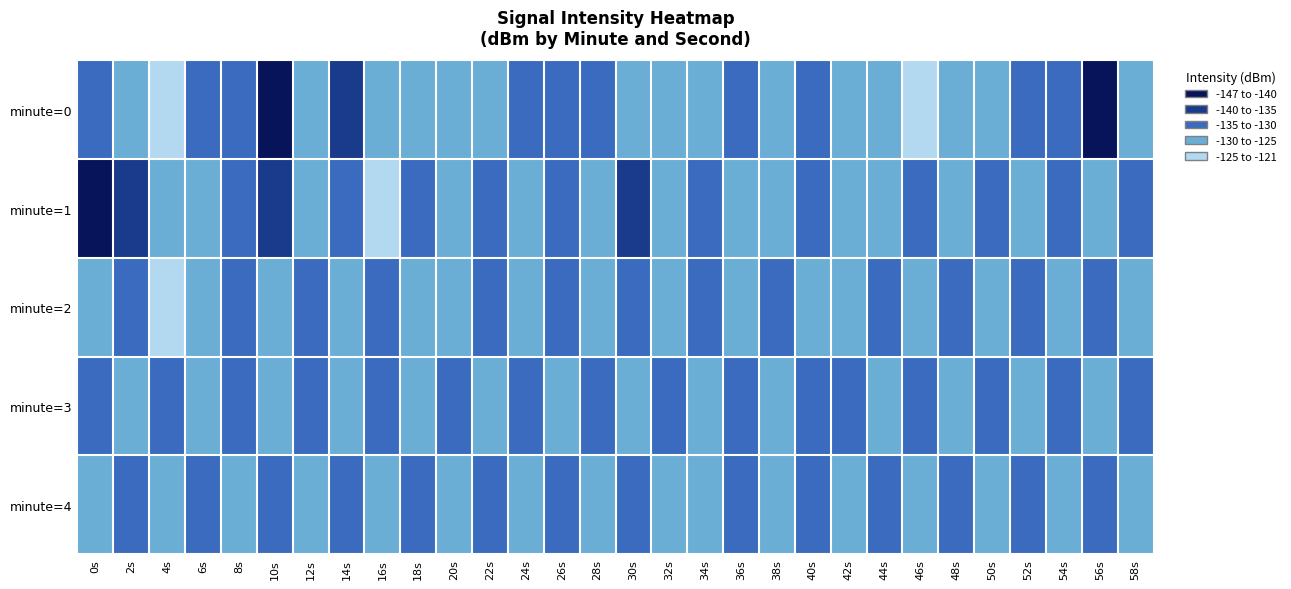

What is the spread (max minus min) of values at 38s?

5.4